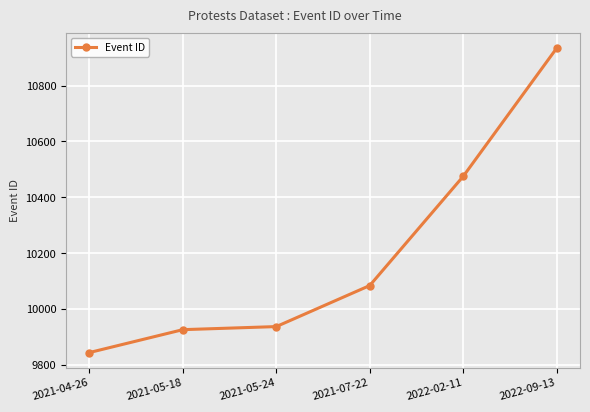

The value at 2021-04-26 is 3578. True or false?

False